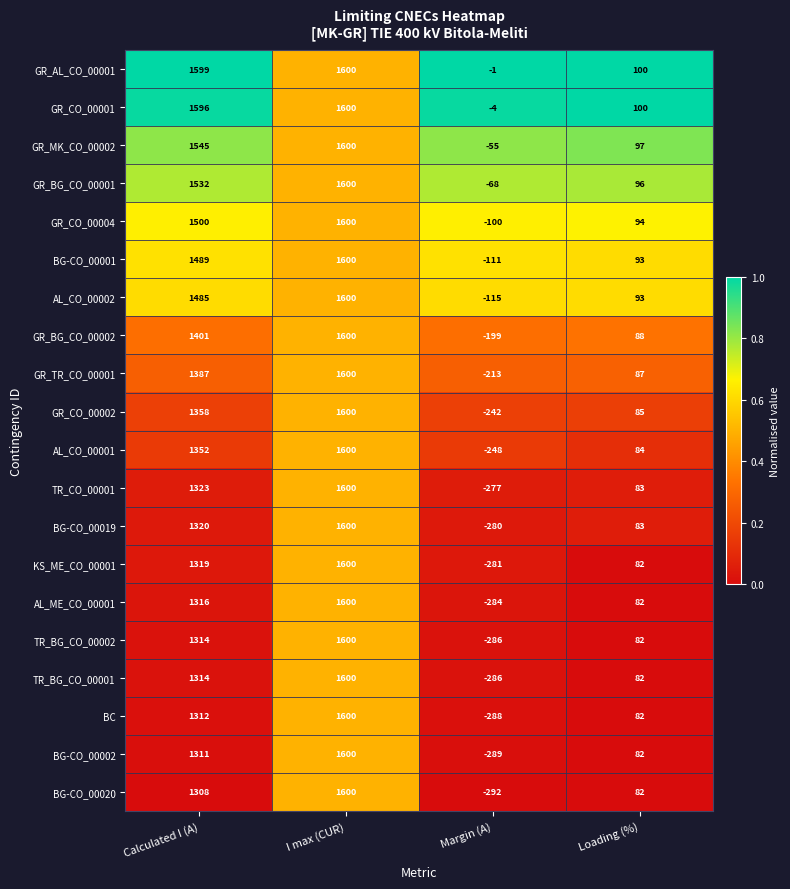

Which series has the largest range (max minus min)?

BG-CO_00020